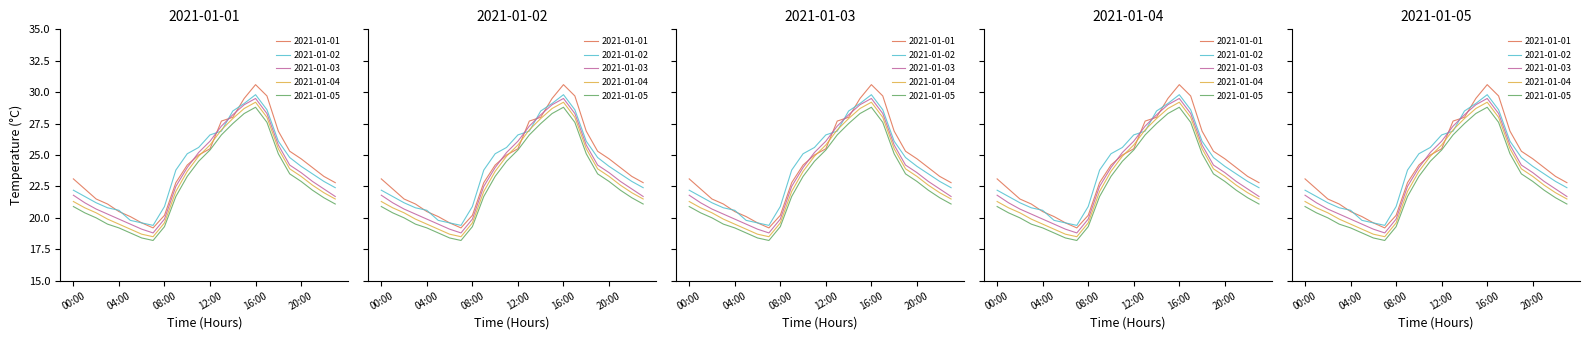

How many interior local peaks does the 2021-01-04 series have?

1